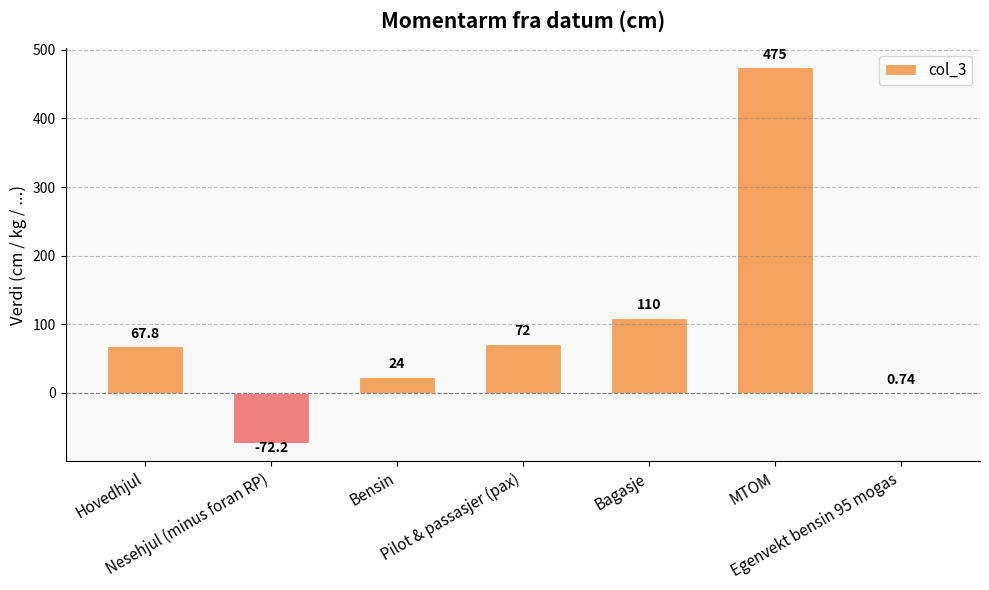

The value at Pilot & passasjer (pax) is 72.0. True or false?

True